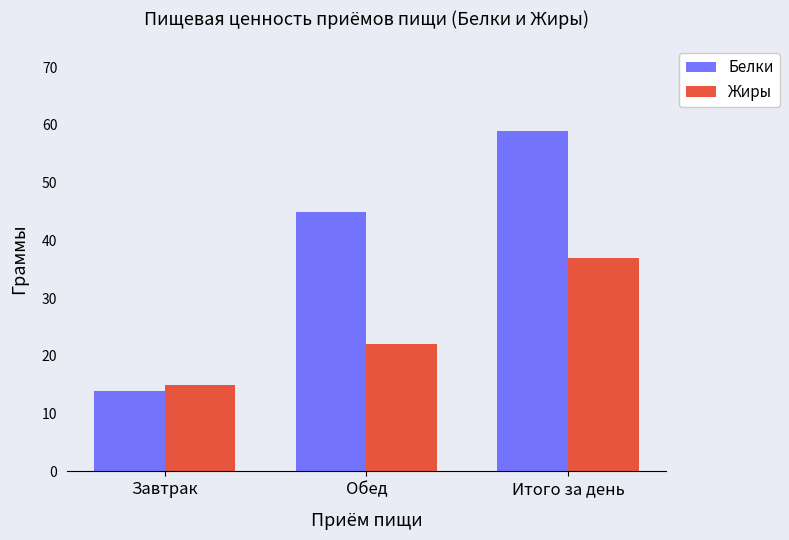

What is the approximate value of Белки at Обед?

45